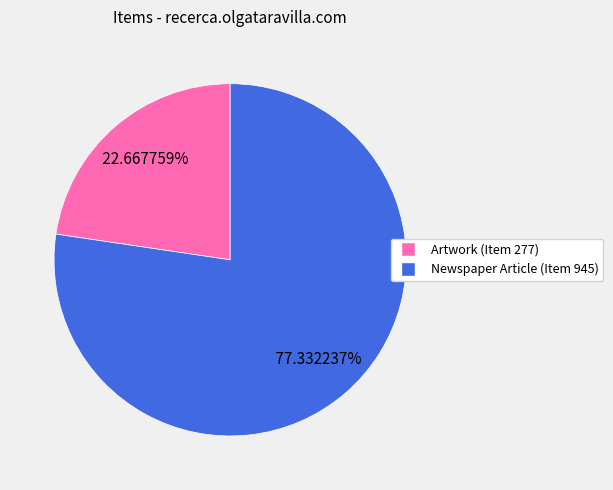

What is the largest slice in the pie chart?

Newspaper Article (Item 945)